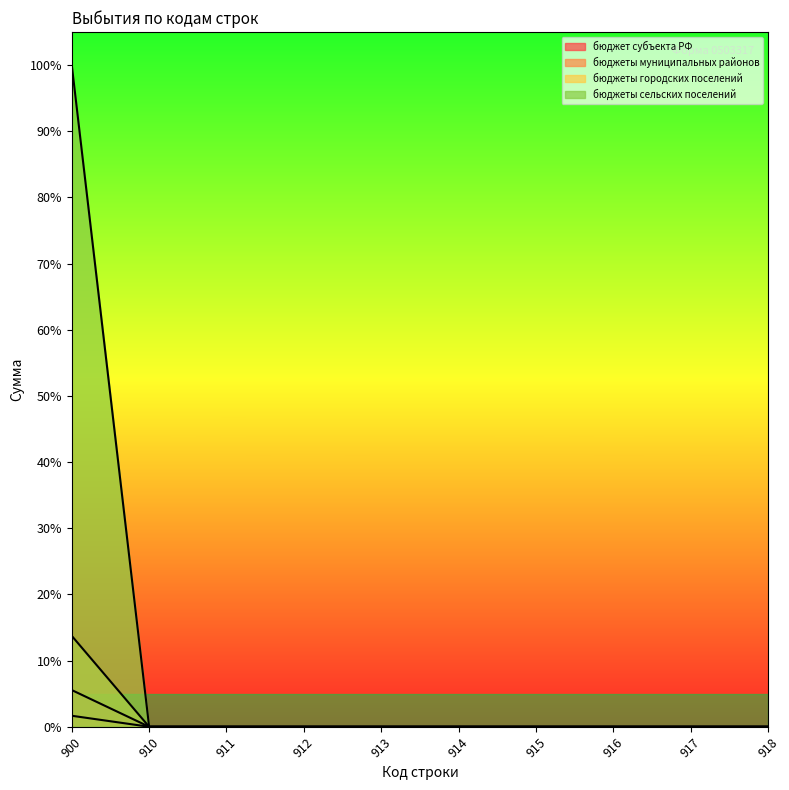

Reading left to right, extract all data points from this chart.

бюджет субъекта РФ: 900=0.0	910=0.0	911=0.0	912=0.0	913=0.0	914=0.0	915=0.0	916=0.0	917=0.0	918=0.0
бюджеты муниципальных районов: 900=0.1	910=0.0	911=0.0	912=0.0	913=0.0	914=0.0	915=0.0	916=0.0	917=0.0	918=0.0
бюджеты городских поселений: 900=1.0	910=0.0	911=0.0	912=0.0	913=0.0	914=0.0	915=0.0	916=0.0	917=0.0	918=0.0
бюджеты сельских поселений: 900=0.1	910=0.0	911=0.0	912=0.0	913=0.0	914=0.0	915=0.0	916=0.0	917=0.0	918=0.0